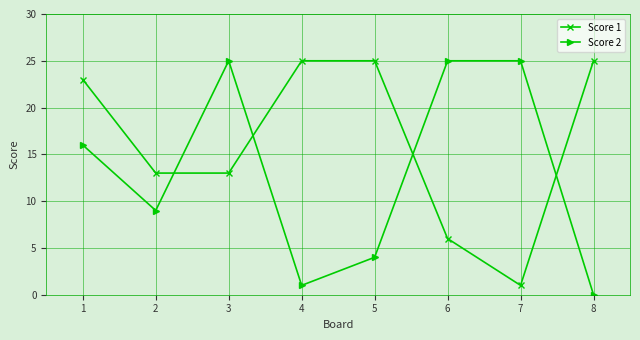

Which series changed the most between 5 and 7?

Score 1